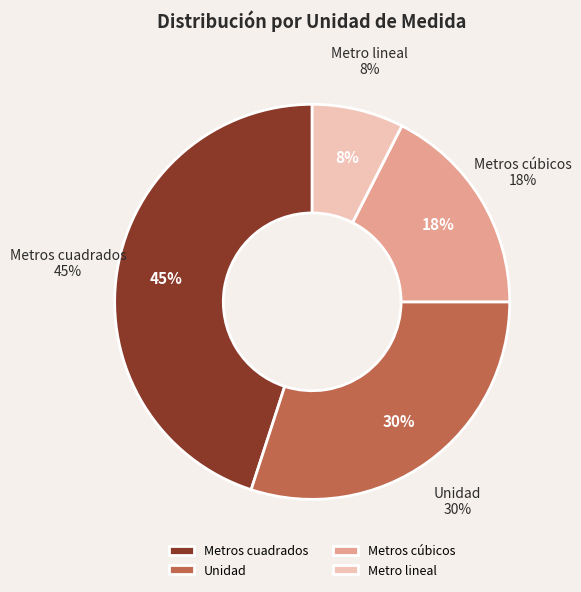

To the nearest percent, what is the difference between the Metros cúbicos and Unidad slice percentages?

12%